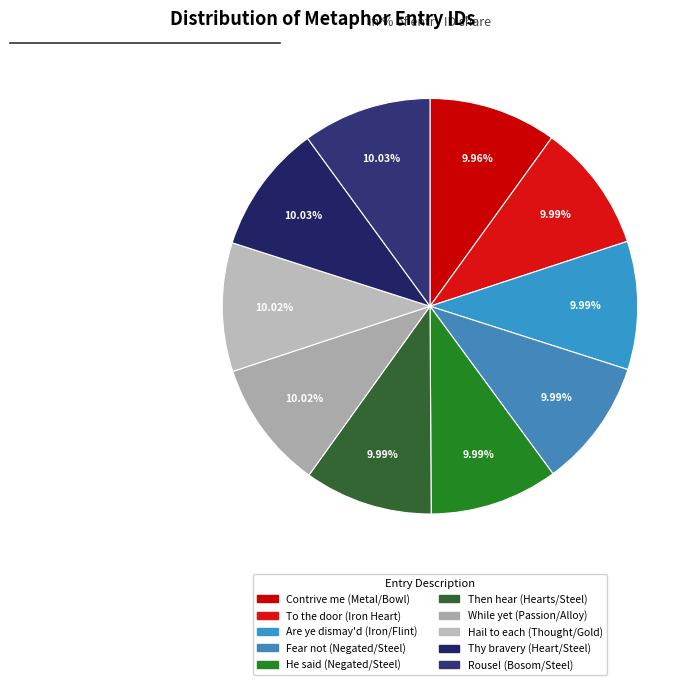

What percentage is NOT represented by He said (Negated/Steel)?

90.0%